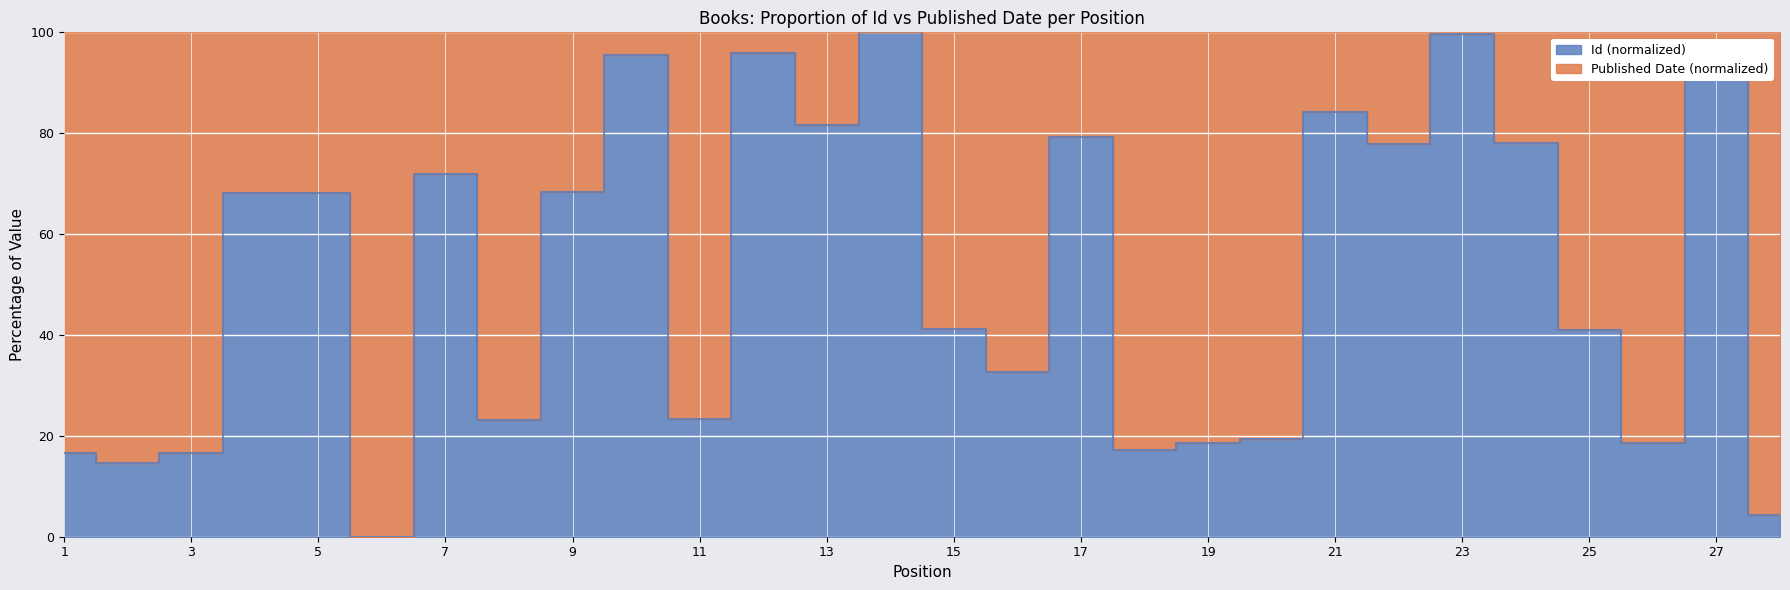

Rank the categories by value from highest to lowest.

14, 23, 12, 27, 10, 21, 13, 17, 24, 22, 7, 9, 5, 4, 15, 25, 16, 11, 8, 20, 26, 19, 18, 1, 3, 2, 28, 6